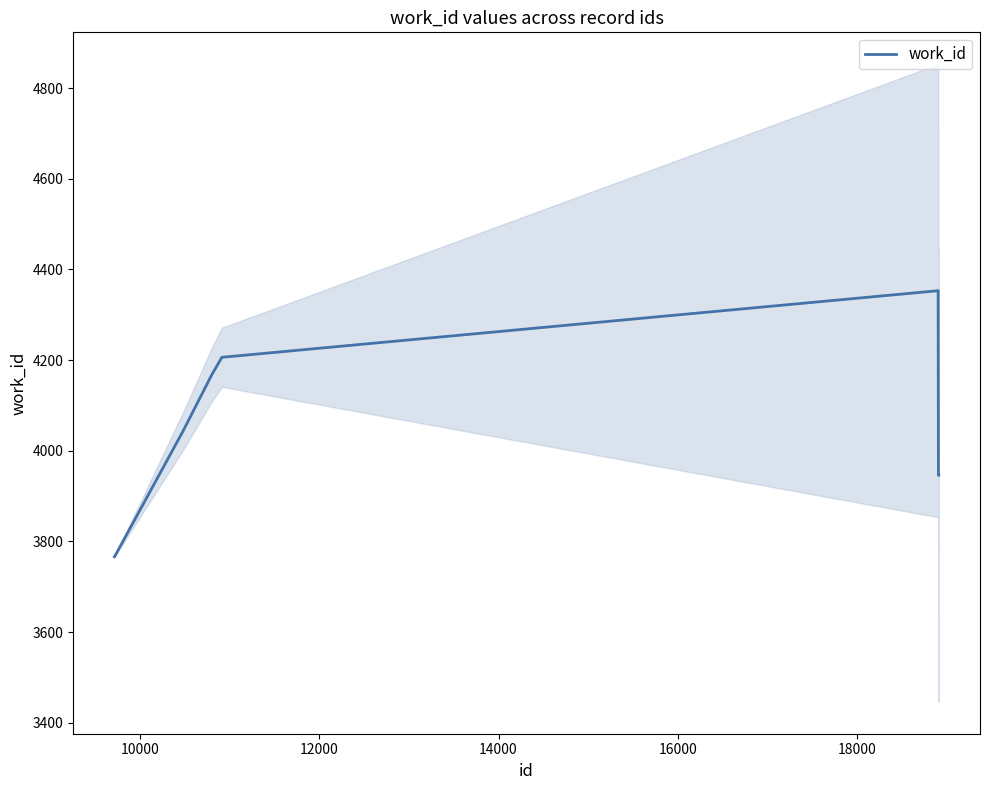

What is the maximum value for work_id?

4353